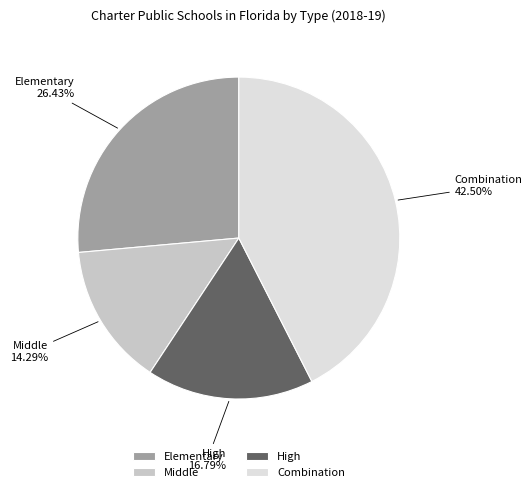

How many segments does this pie chart have?

4